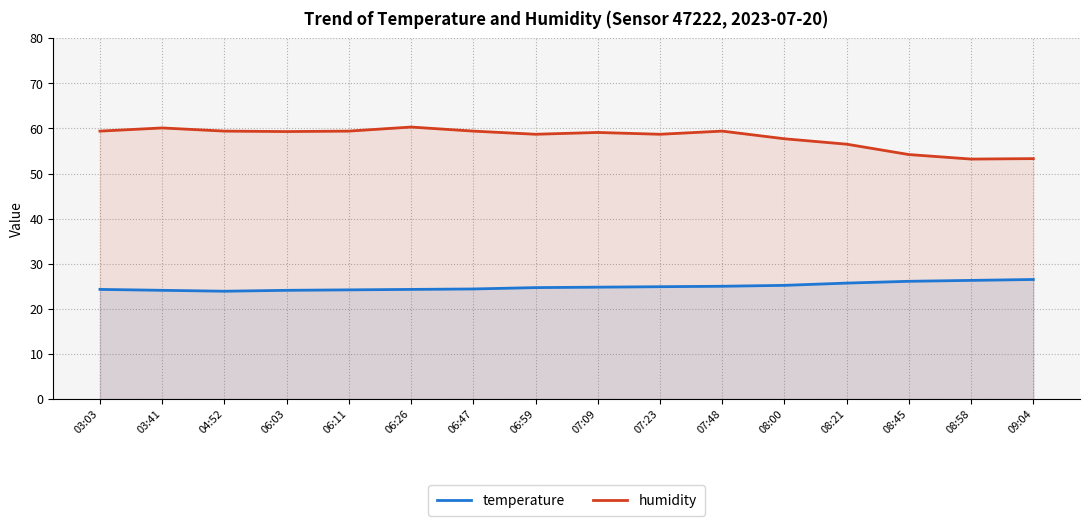

The value of temperature at 03:41 is 24.1. True or false?

True